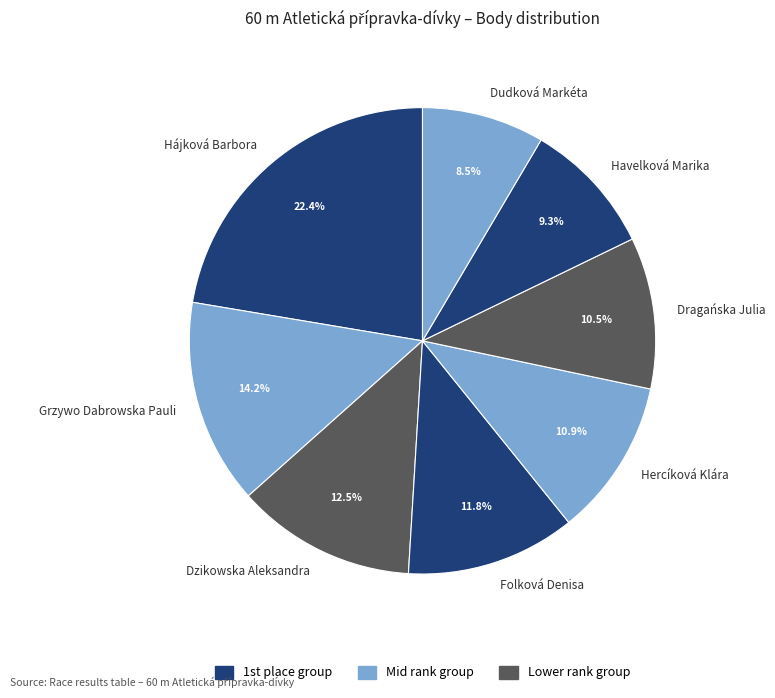

How many slices are in this pie chart?

8